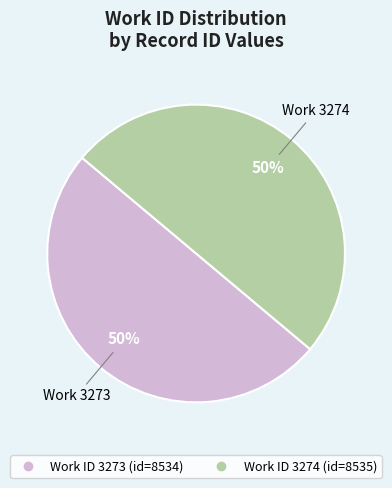

To the nearest percent, what is the average slice percentage?

50%